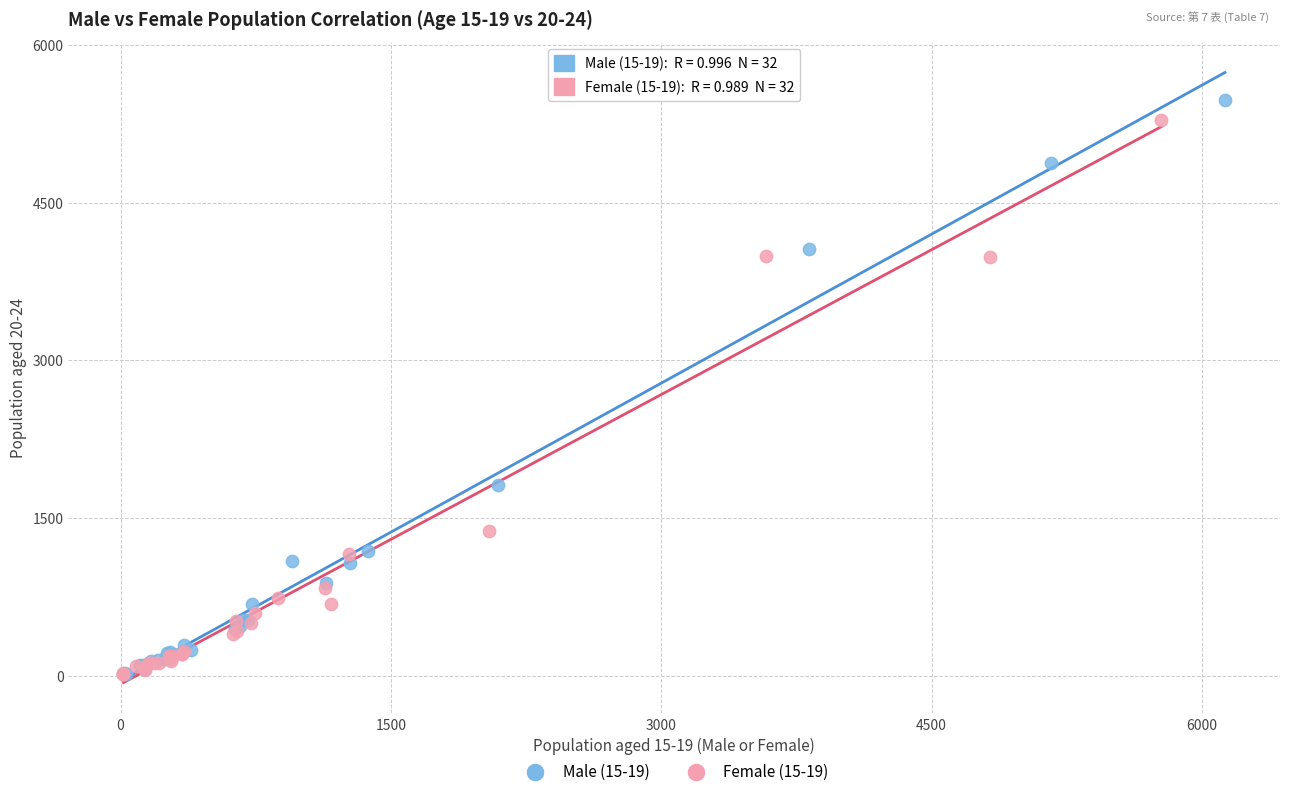

Which series has the largest Y range (max minus min)?

Male (15-19)